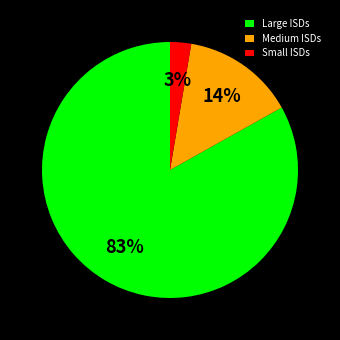

Rank the categories by value from highest to lowest.

Large ISDs, Medium ISDs, Small ISDs